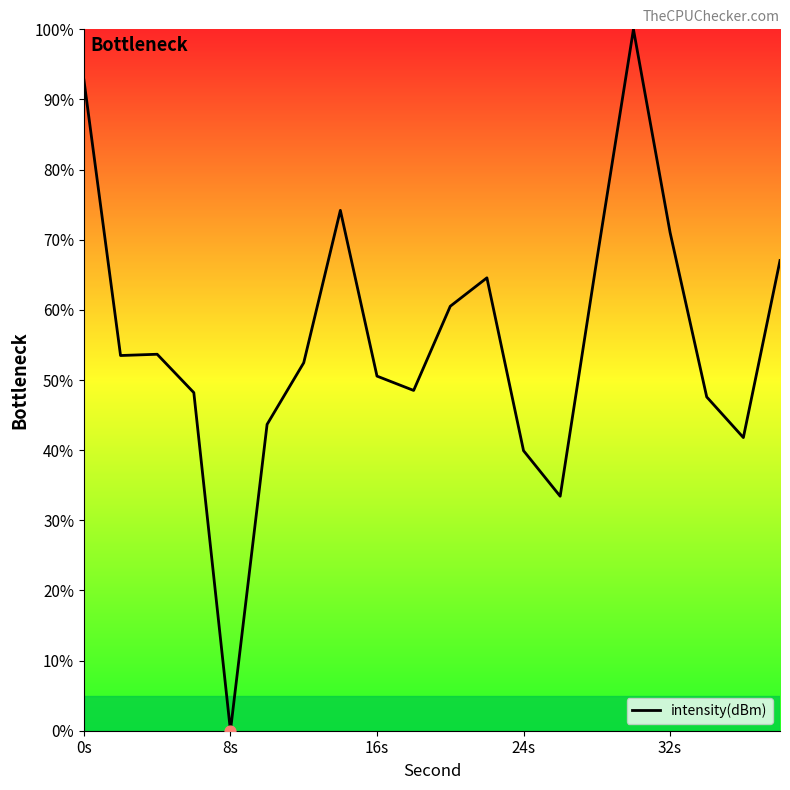

What is the difference between the maximum and minimum values?

100.0